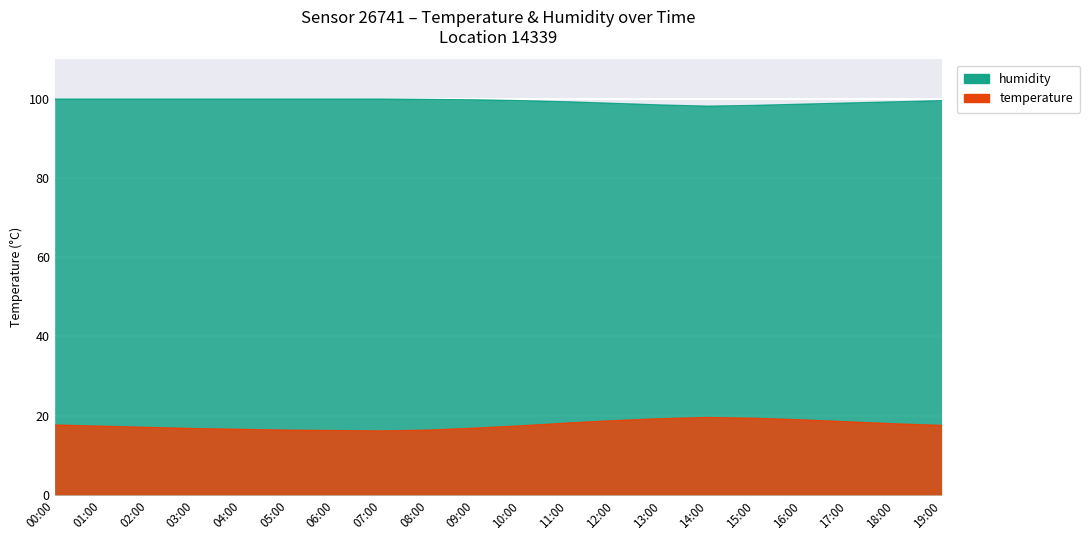

True or false: temperature and humidity intersect in this chart.

False